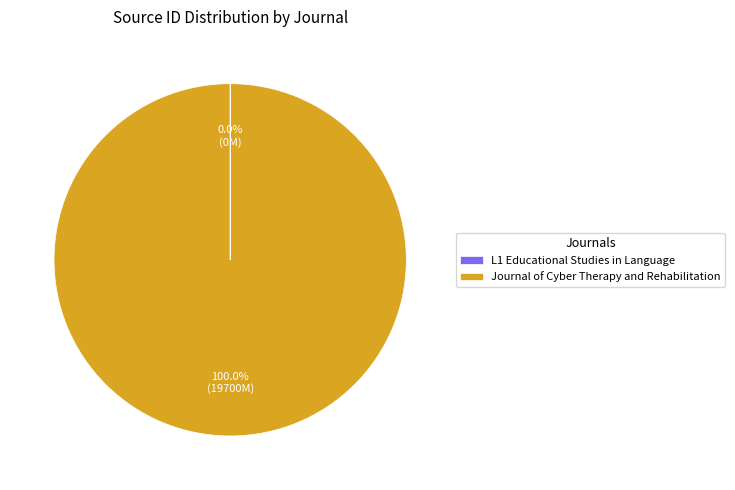

To the nearest percent, what is the average slice percentage?

50%